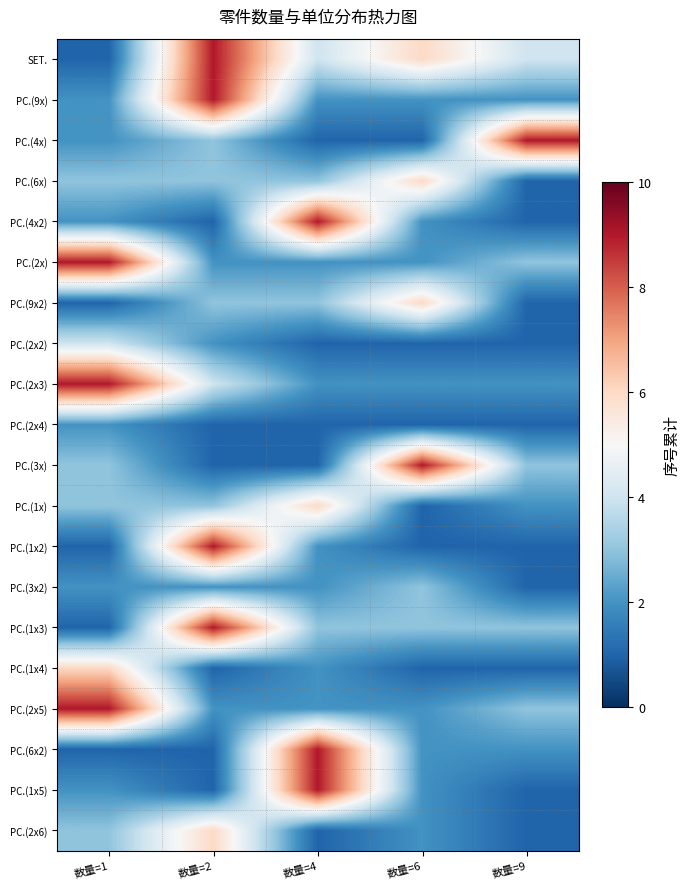

What is the total value across all series at 数量=1?

66